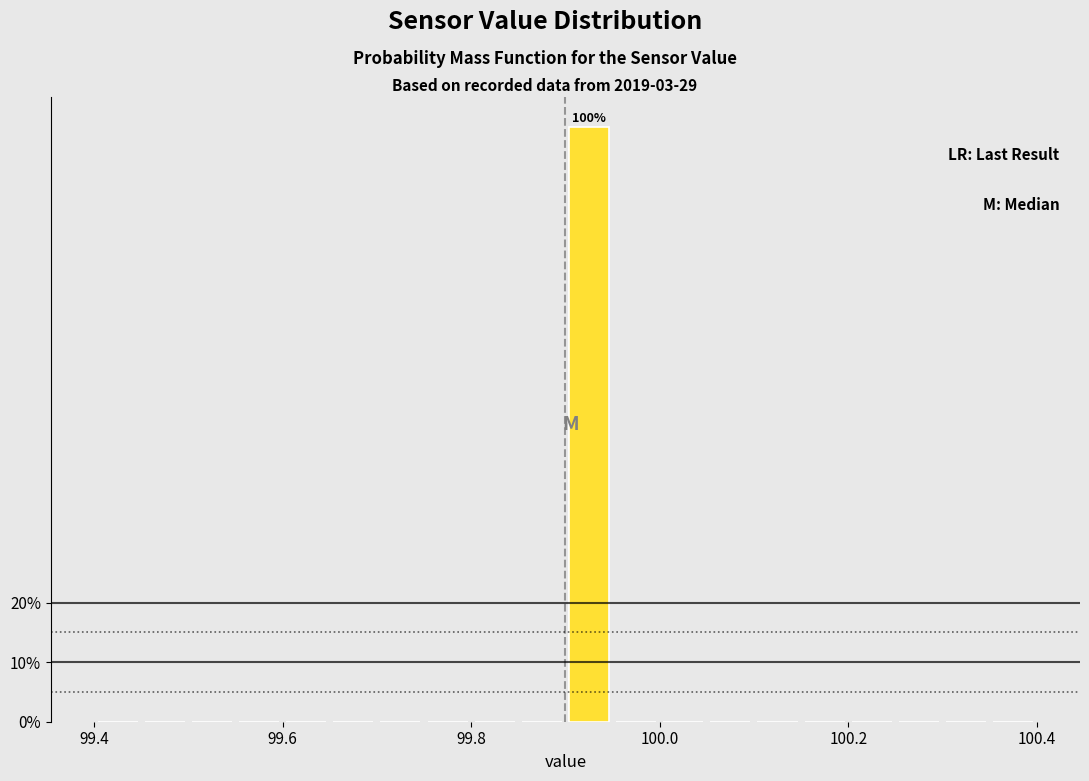

Read against the x-axis, roughly where is the centre of the tallest bar?

99.92